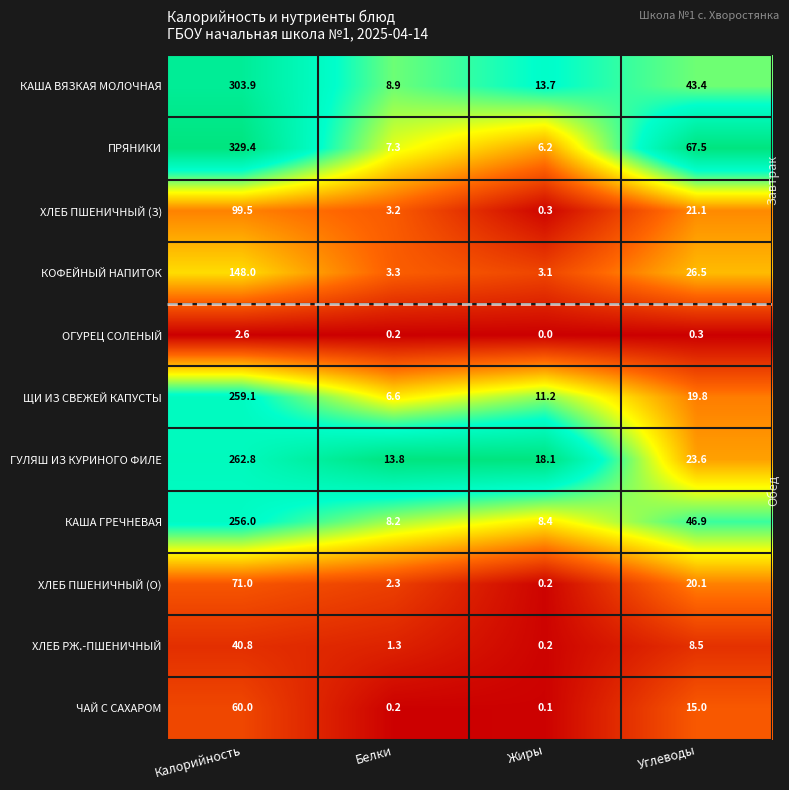

Rank the series by their maximum value, from lowest to highest.

ОГУРЕЦ СОЛЕНЫЙ, ХЛЕБ РЖ.-ПШЕНИЧНЫЙ, ЧАЙ С САХАРОМ, ХЛЕБ ПШЕНИЧНЫЙ (О), ХЛЕБ ПШЕНИЧНЫЙ (З), КОФЕЙНЫЙ НАПИТОК, КАША ГРЕЧНЕВАЯ, ЩИ ИЗ СВЕЖЕЙ КАПУСТЫ, ГУЛЯШ ИЗ КУРИНОГО ФИЛЕ, КАША ВЯЗКАЯ МОЛОЧНАЯ, ПРЯНИКИ